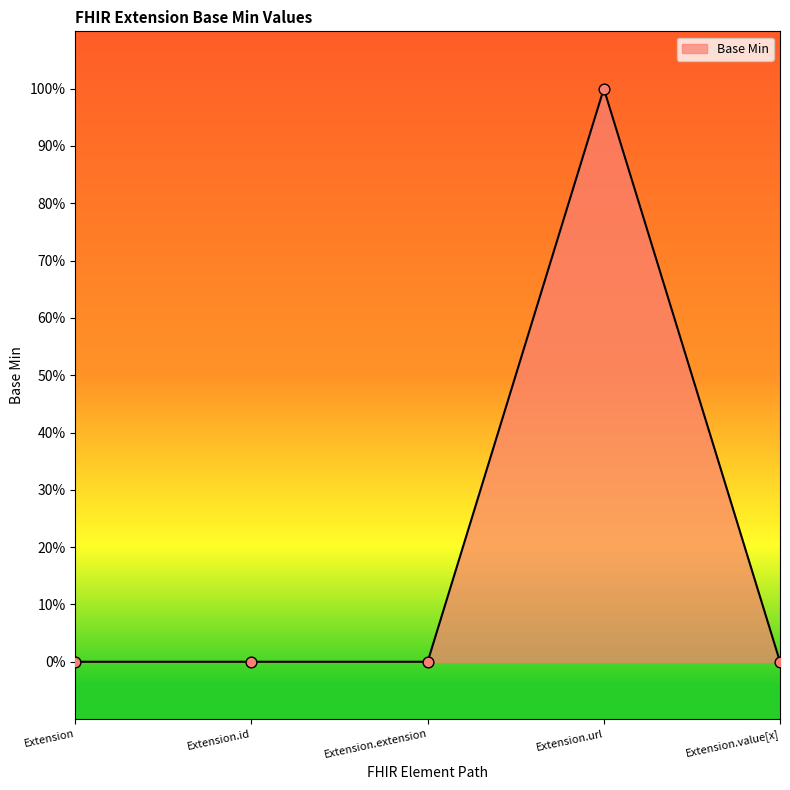

Which has a higher value, Extension or Extension.extension?

Extension